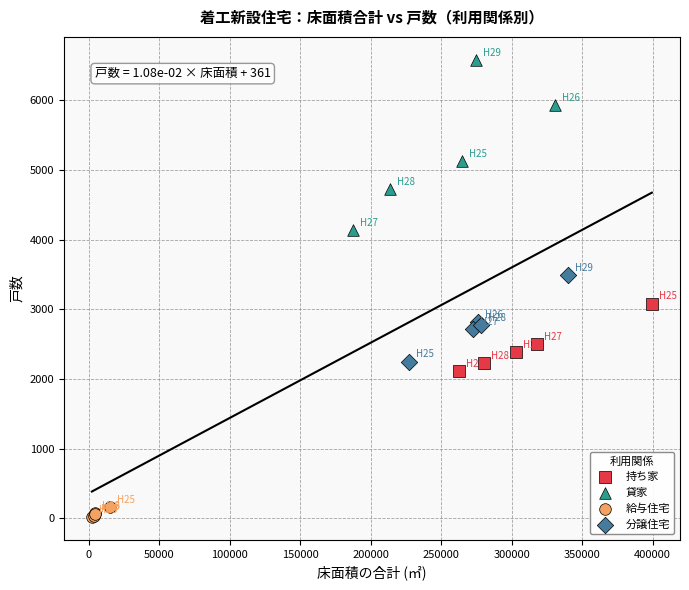

Which series reaches the minimum Y coordinate?

給与住宅